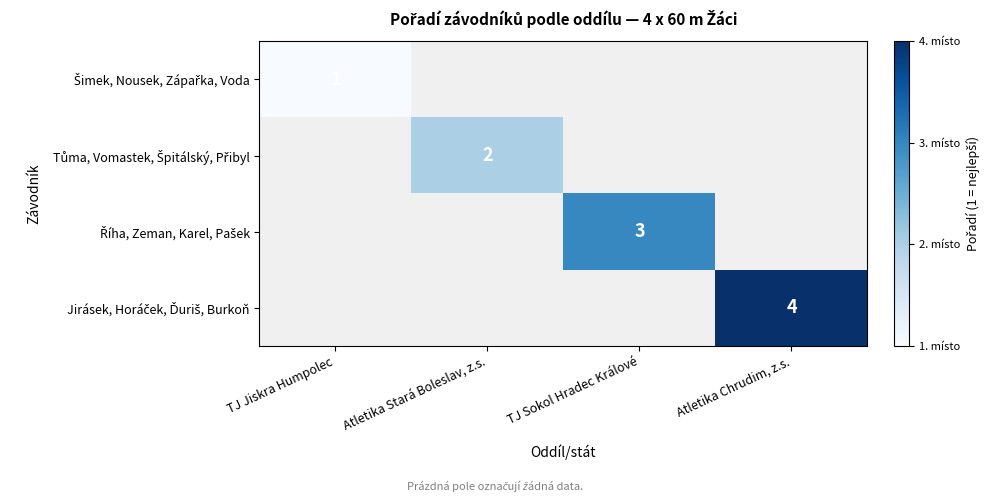

At how many categories does at least one series exceed 3?

1